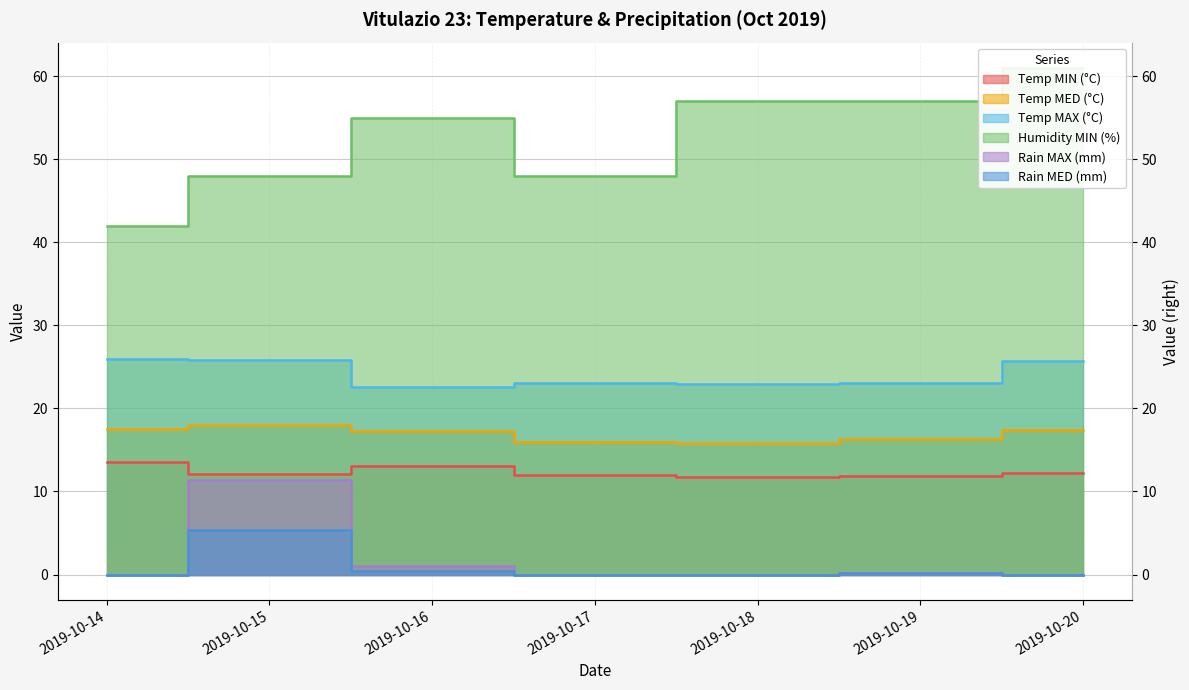

True or false: Temp MIN (°C) has more than 2 interior local peaks.

False